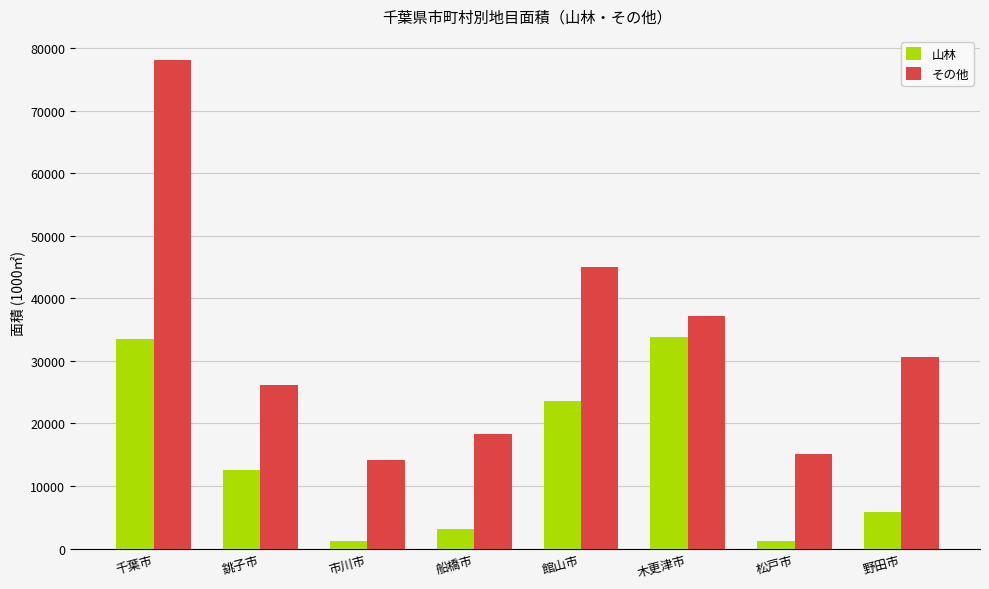

Are the bars grouped side by side (vs. stacked)?

Yes